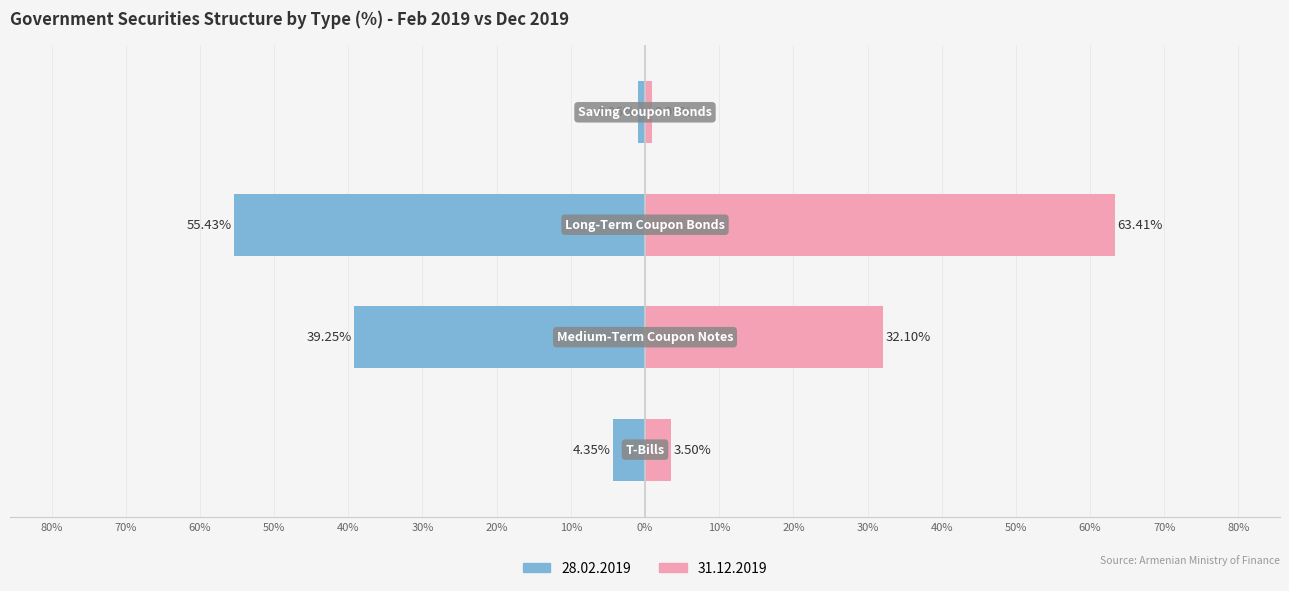

What is the total value across all series at Medium-Term Coupon Notes?

-7.2